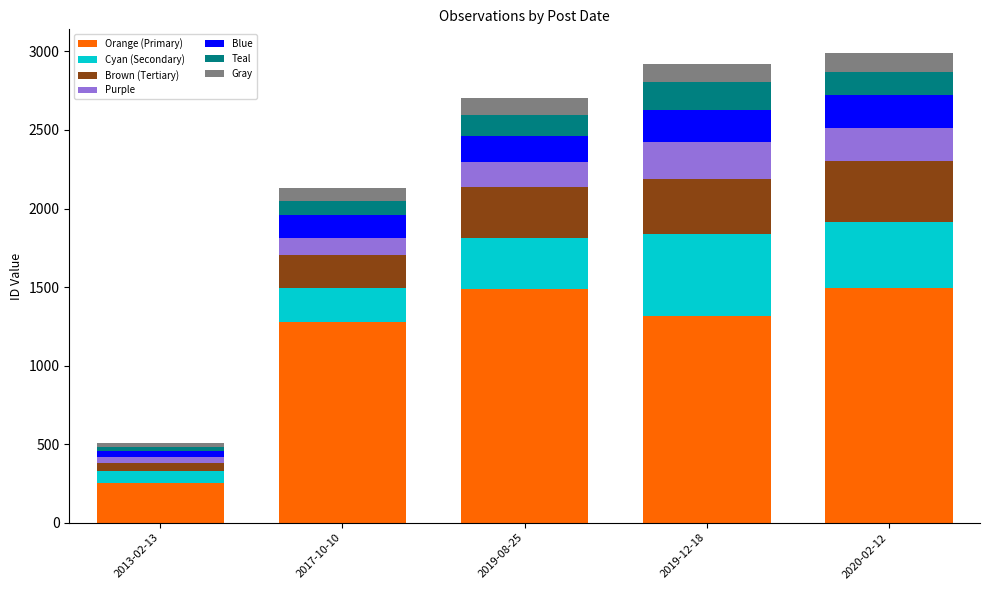

Count the number of data series in this chart.

7